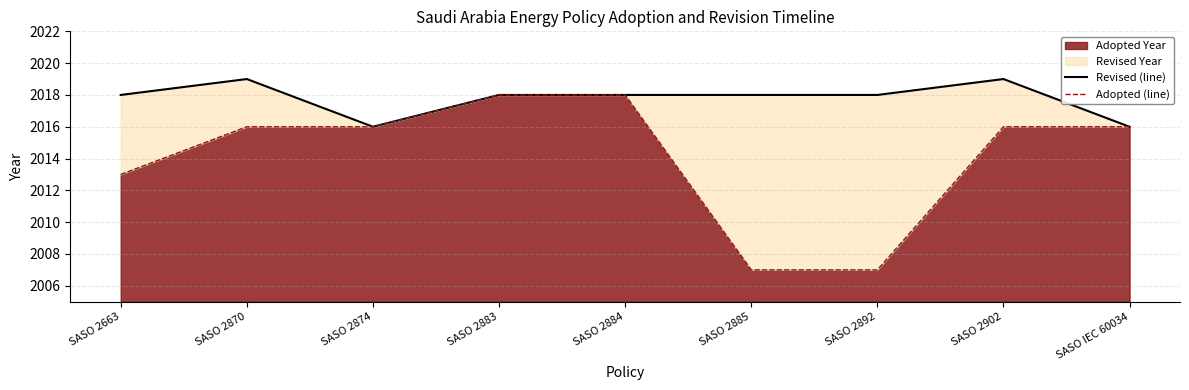

True or false: Revised (line) and Adopted (line) cross at least once.

False